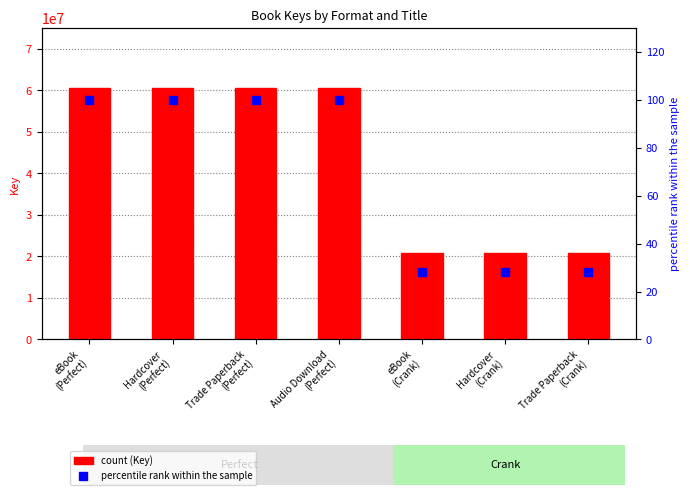

At how many categories does at least one series exceed 41790292?

4